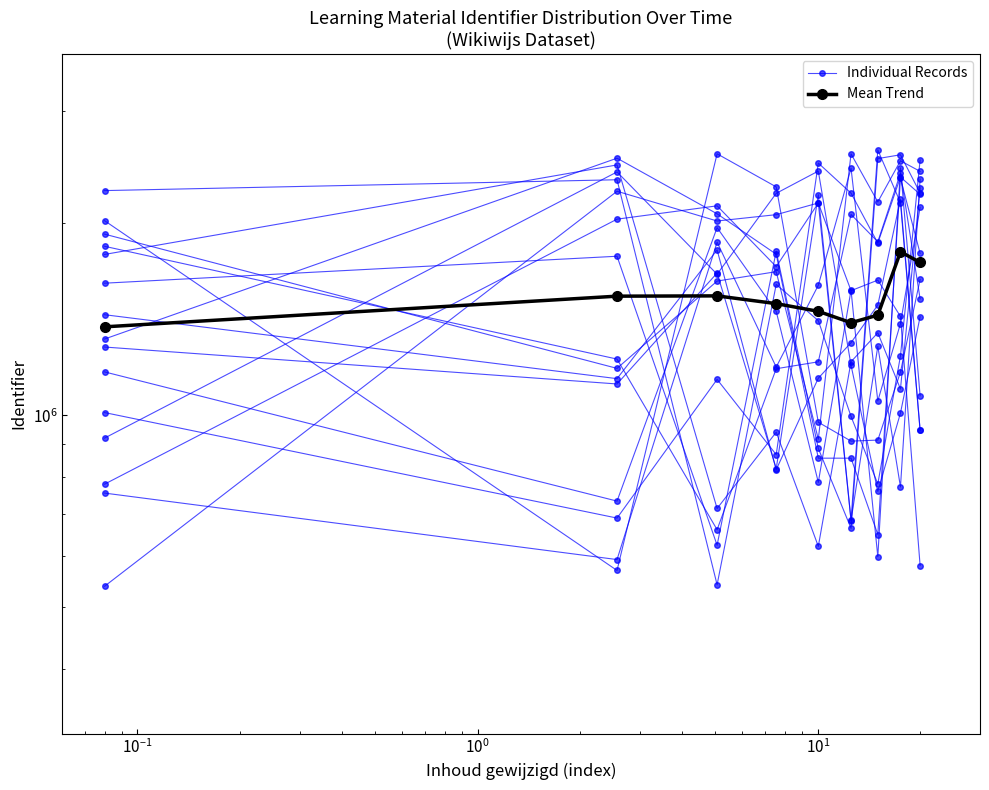

True or false: Mean Trend and Individual Records cross at least once.

True